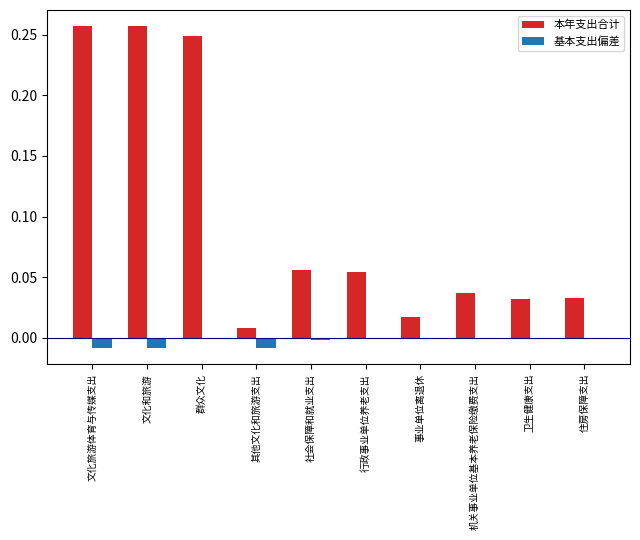

Which series has the widest spread of values?

本年支出合计